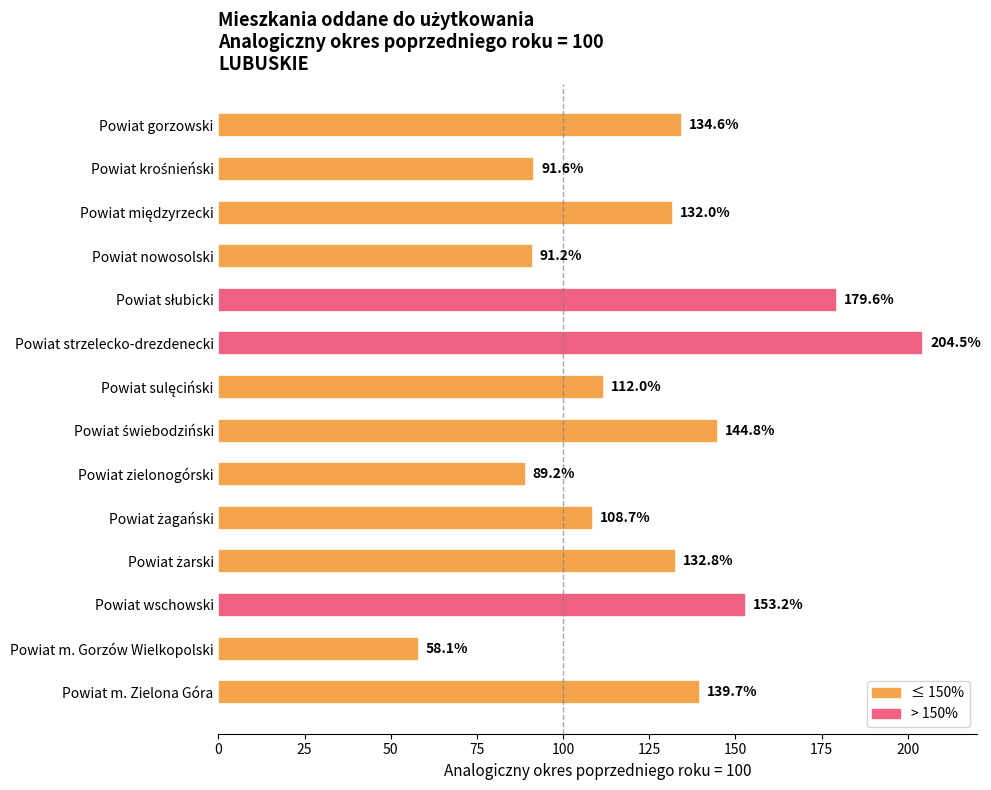

Is it true that the value at Powiat zielonogórski is 89.2?

True